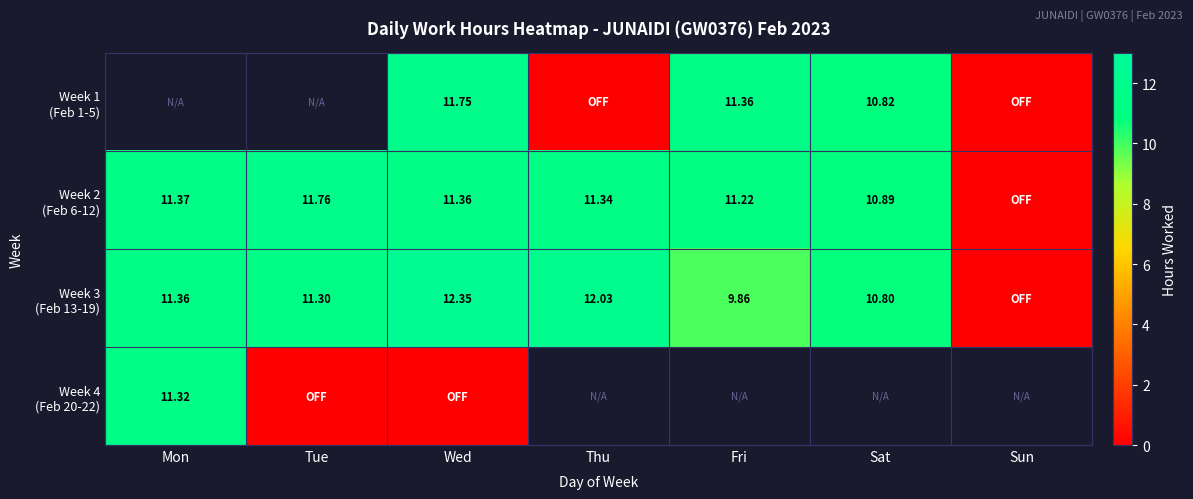

Rank the series at Thu from lowest to highest value.

Week 1 (Feb 1-5), Week 2 (Feb 6-12), Week 3 (Feb 13-19), Week 4 (Feb 20-22)